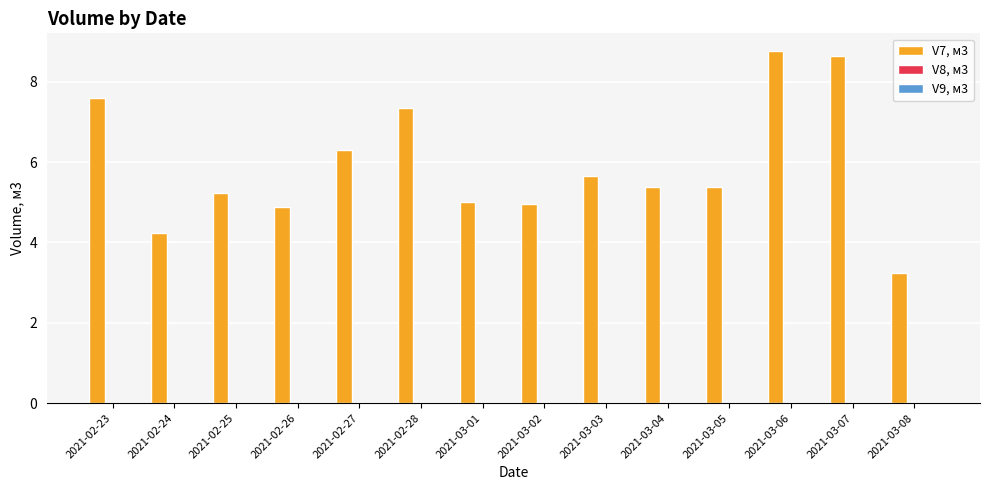

What position from the left is 2021-03-08?

14